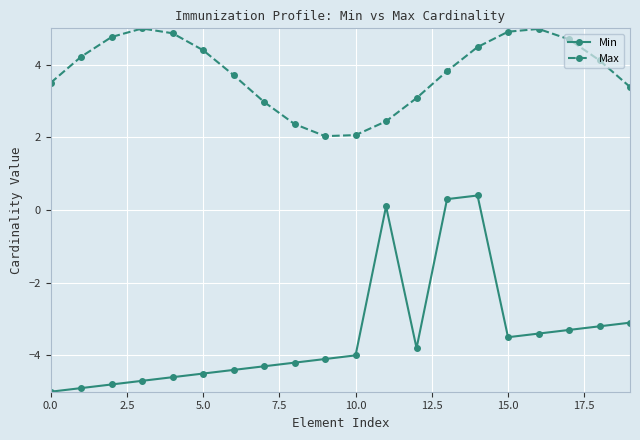

How many interior local valleys does the Min series have?

2